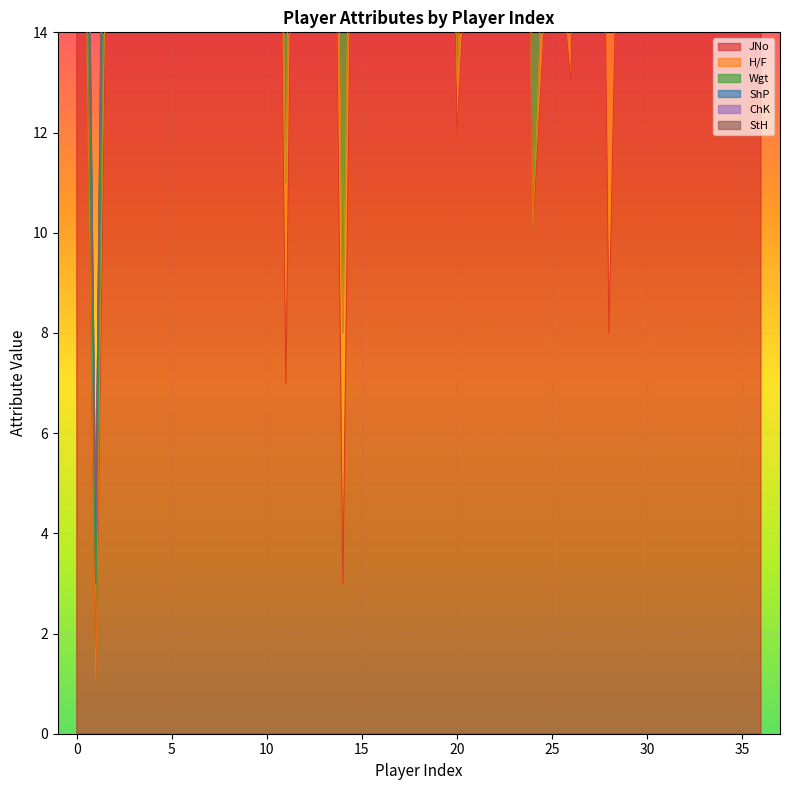

Which series ends up on top after the final intersection of ChK and StH?

ChK